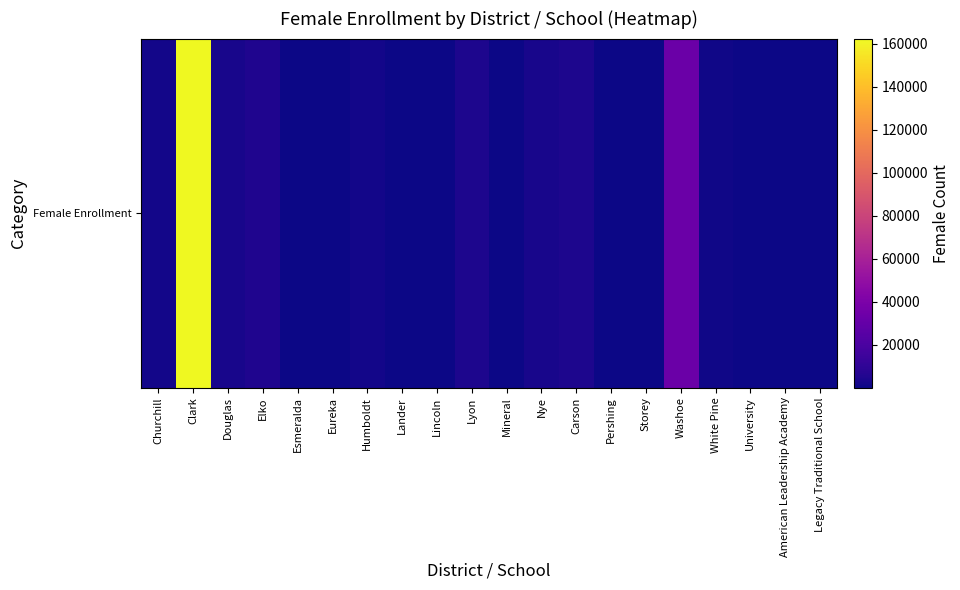

Which category has the highest value across all series?

Clark